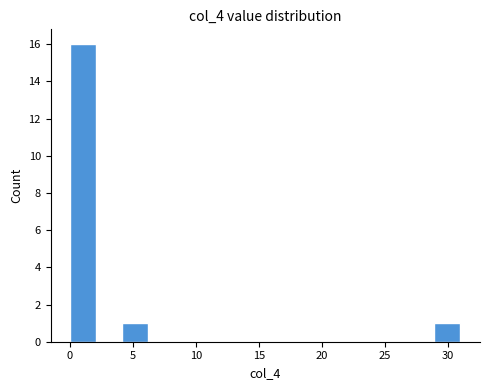

What is the height of the bar covering 0.0 to 2.0 on the x-axis? Neither the bar edges nor the heights are printed on the chart, so give them approximately, as read against the axes.

16